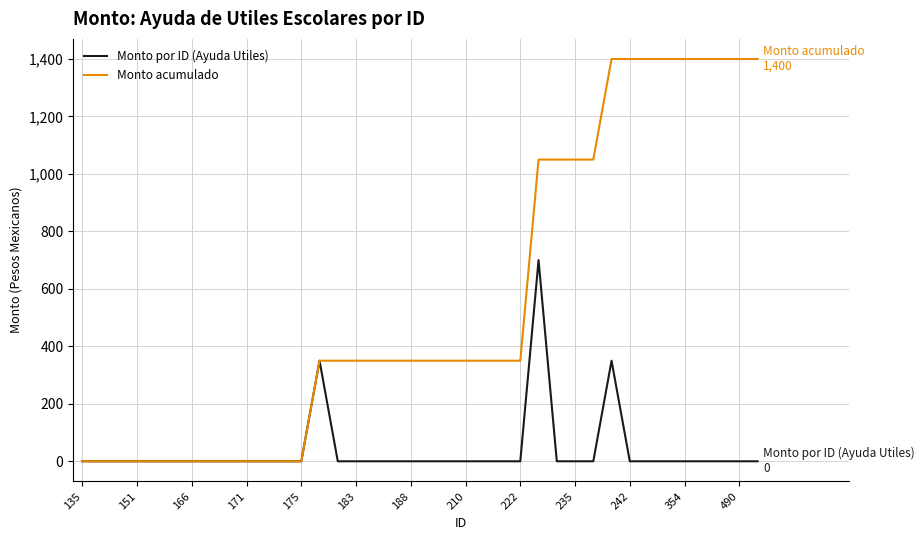

Which series has the widest spread of values?

Monto acumulado